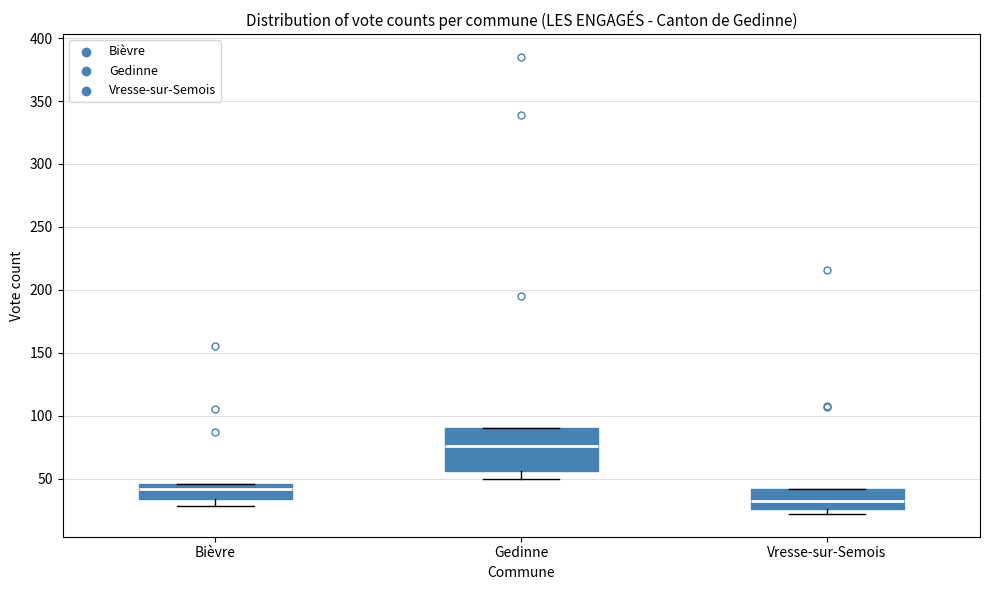

Reading left to right, transcribe this box plot: for each box, give where its median line is, the range the box spans, and where its two whiskers end, as read against the y-axis. The values are not printed on the chart, so give them approximately, as read against the axis.

Bièvre: median 40, box 35 to 45, whiskers 30 to 45
Gedinne: median 75, box 55 to 90, whiskers 50 to 90
Vresse-sur-Semois: median 30, box 25 to 40, whiskers 20 to 40